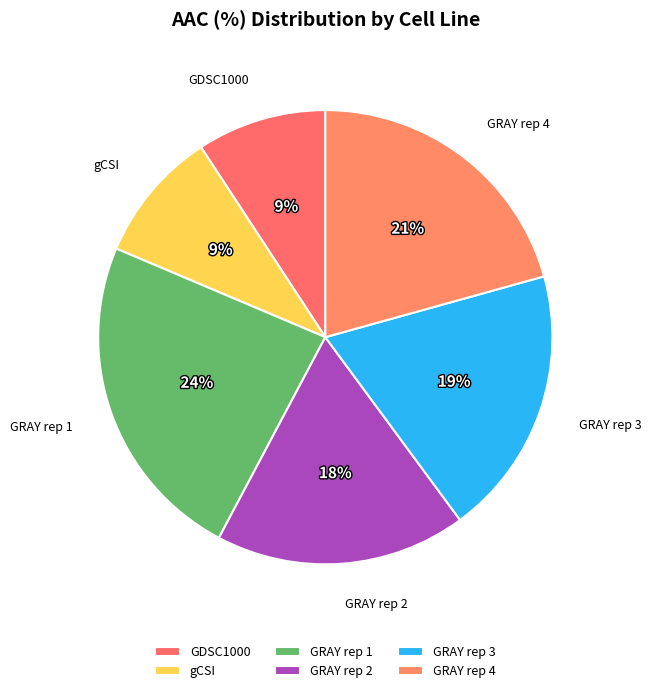

Is the sum of GDSC1000 and GRAY rep 4 greater than half?

No